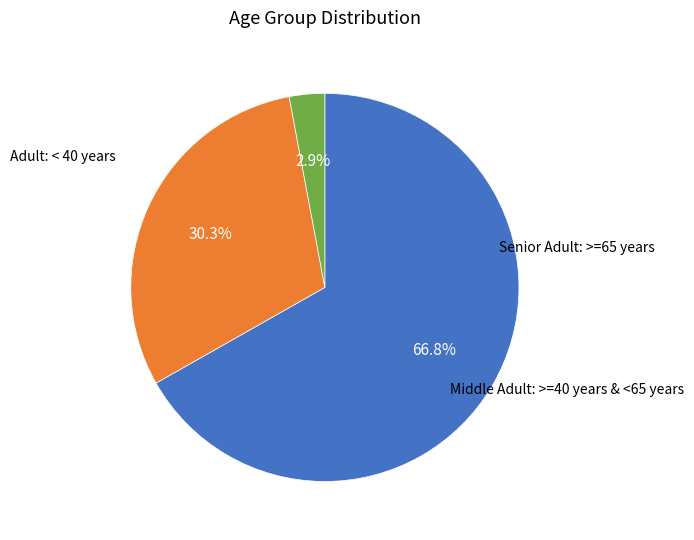

How many segments does this pie chart have?

3